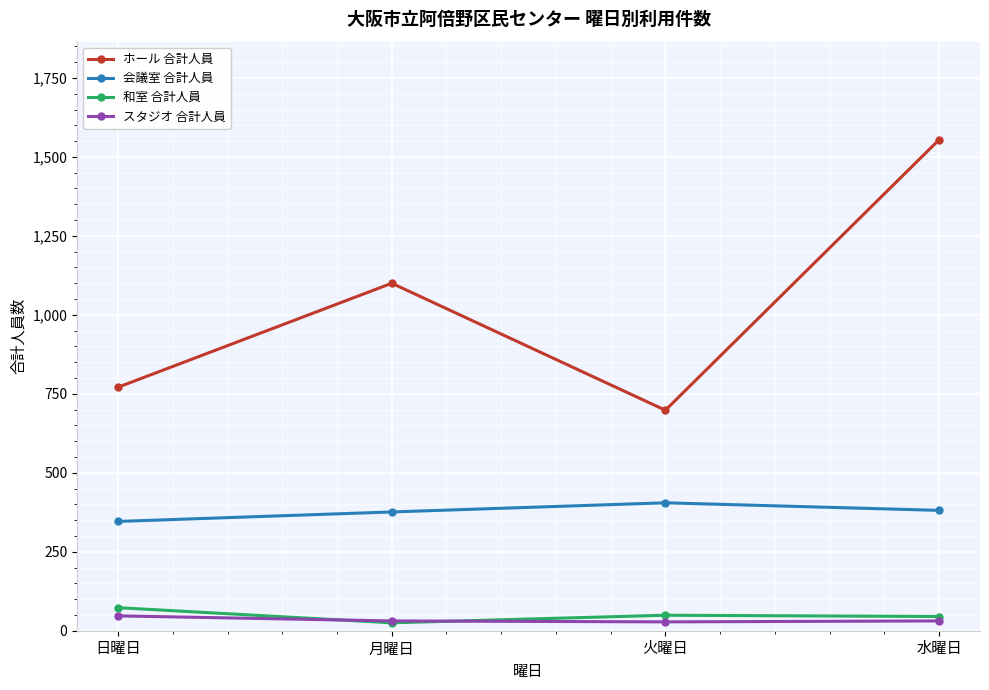

What is the average value of the スタジオ 合計人員 series?

34